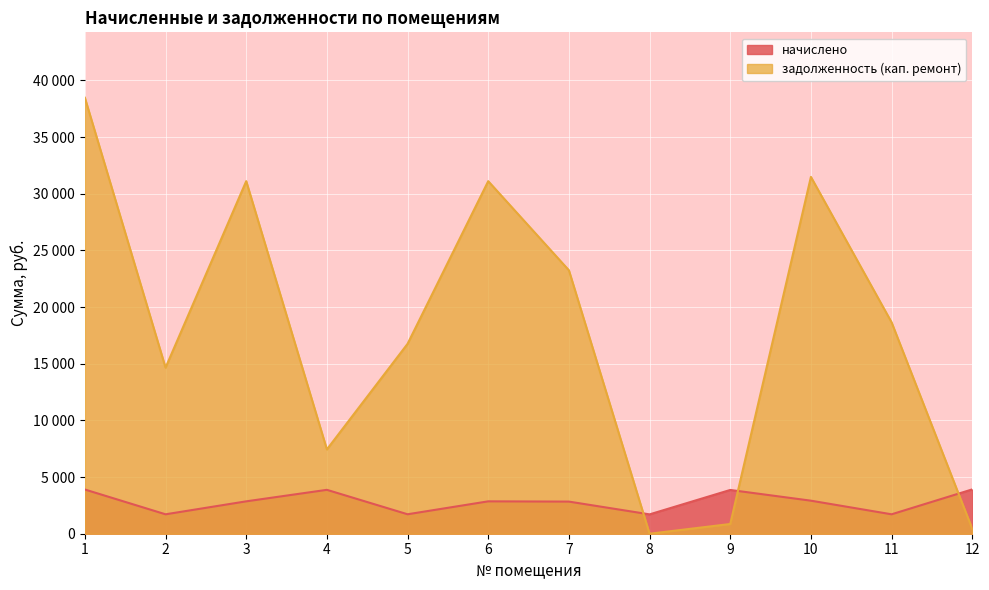

List the labels in order of начислено value, smallest first.

8, 2, 11, 5, 7, 3, 6, 10, 9, 4, 1, 12